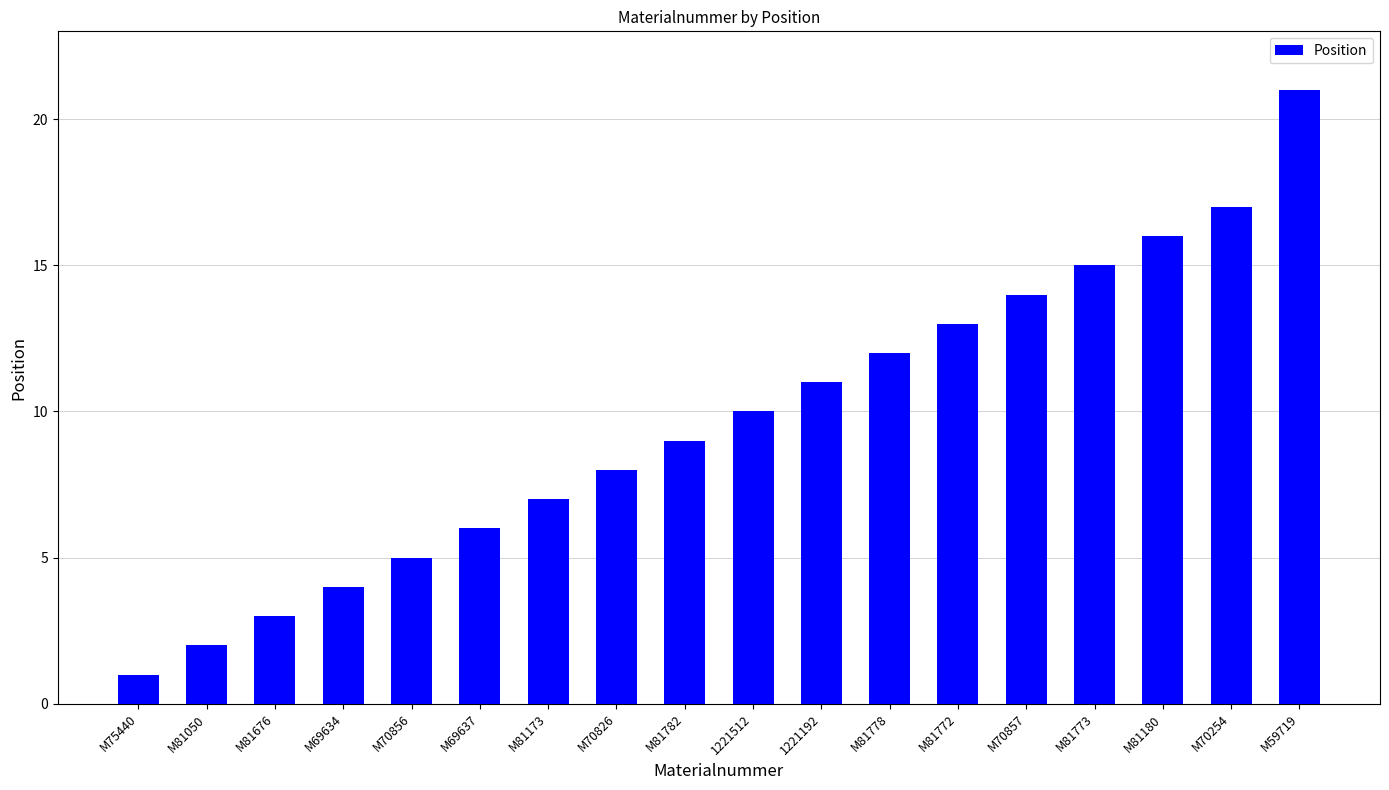

What is the maximum value shown in the chart?

21